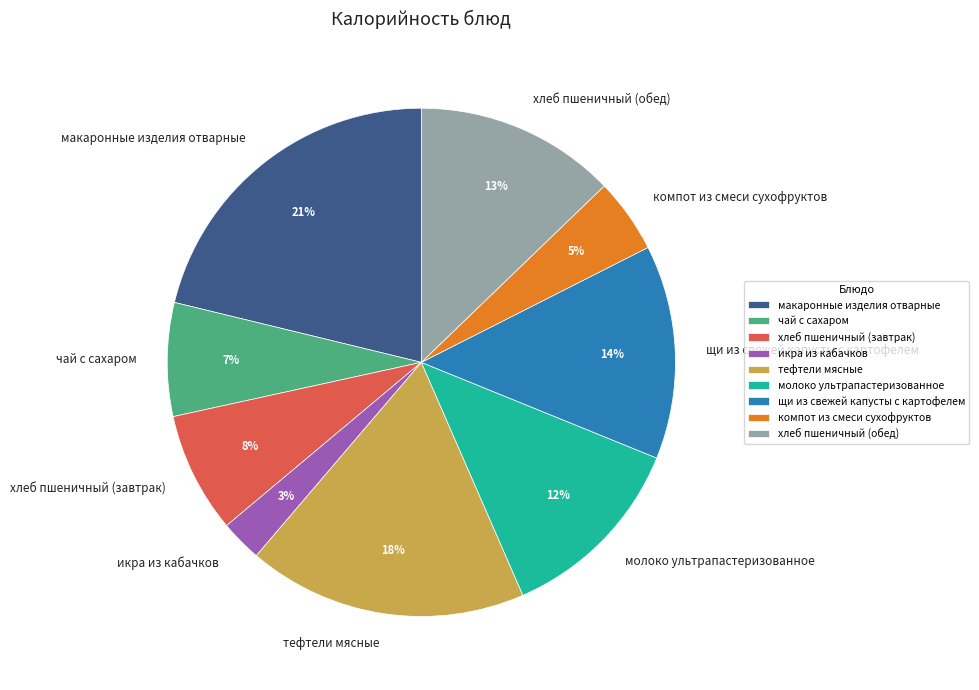

To the nearest percent, what percentage of the pie is молоко ультрапастеризованное?

12%